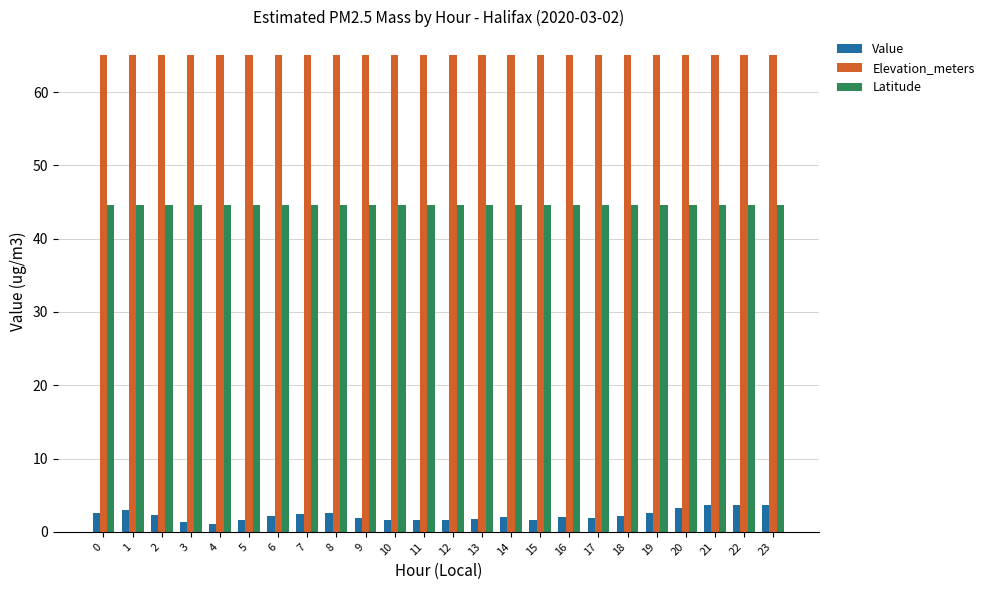

What is the spread (max minus min) of values at 5?

63.4